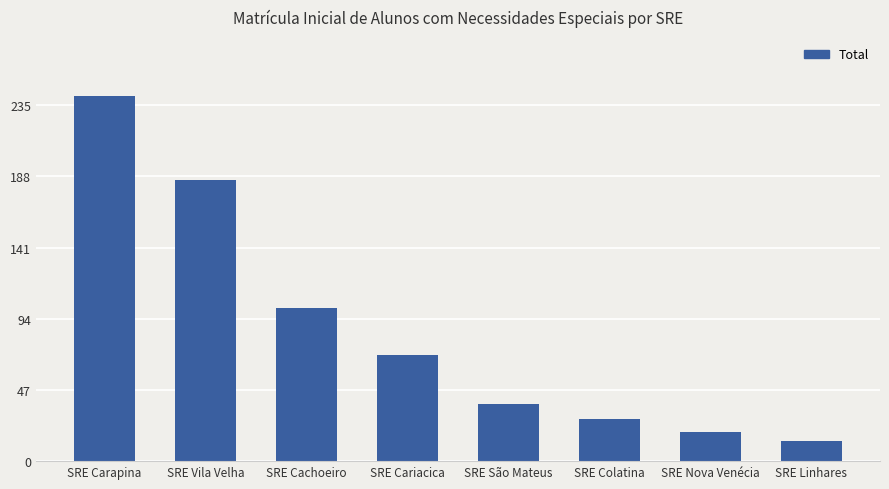

Which label corresponds to the largest value in the chart?

SRE Carapina